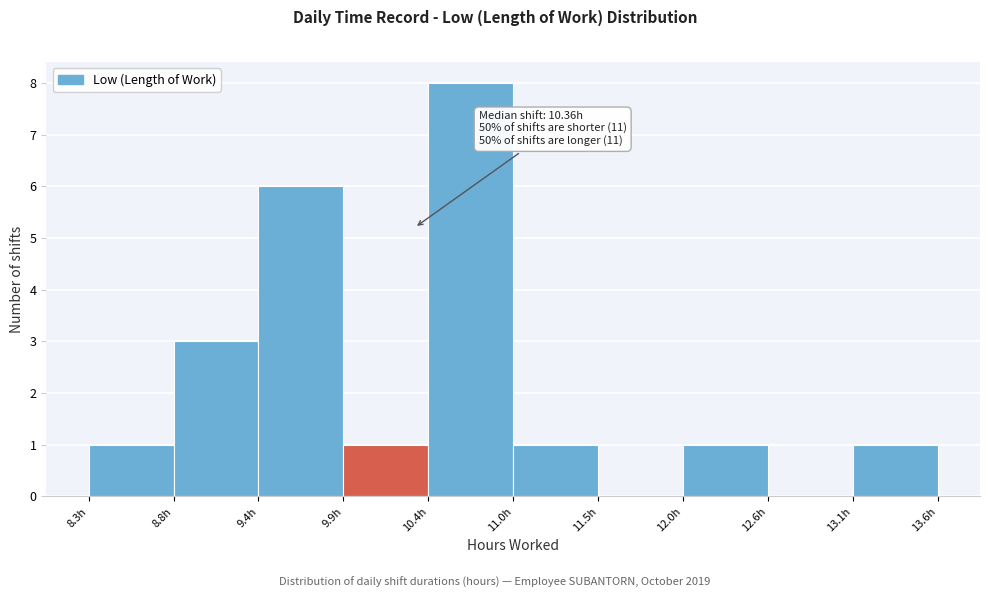

Which range on the x-axis has the tallest bar?

10.44 to 10.97